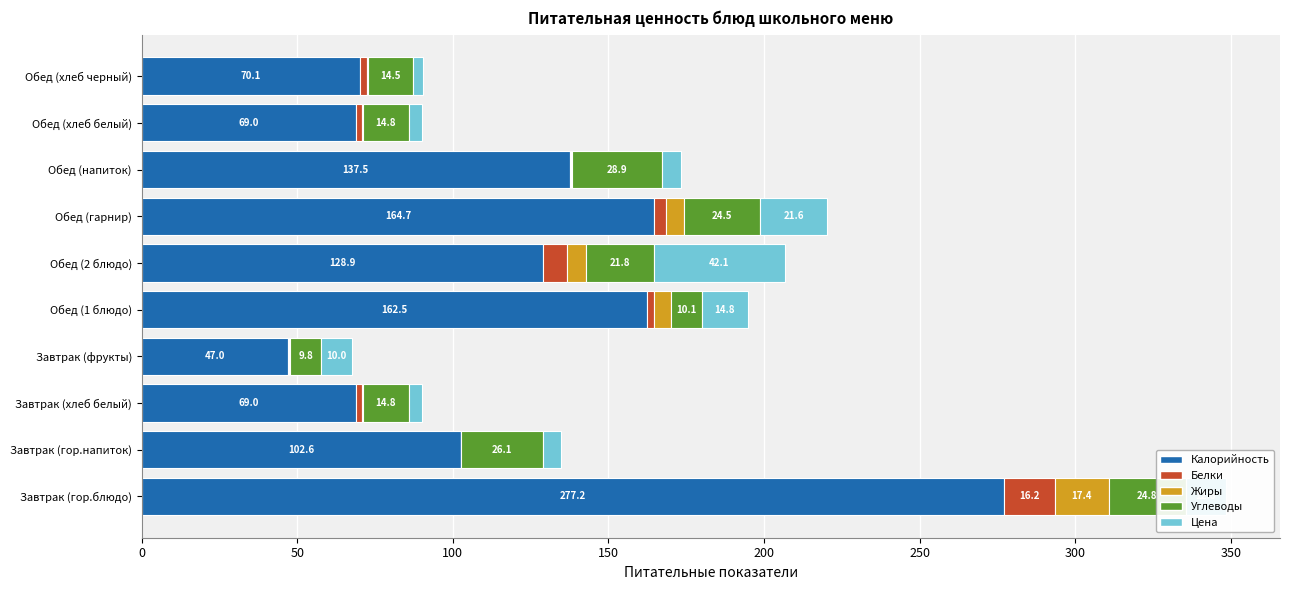

What is the sum of all Калорийность values?

1228.5